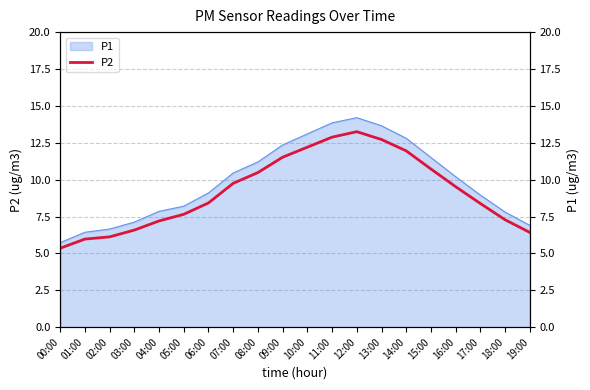

What is the change in value from 07:00 to 10:00?

+2.4